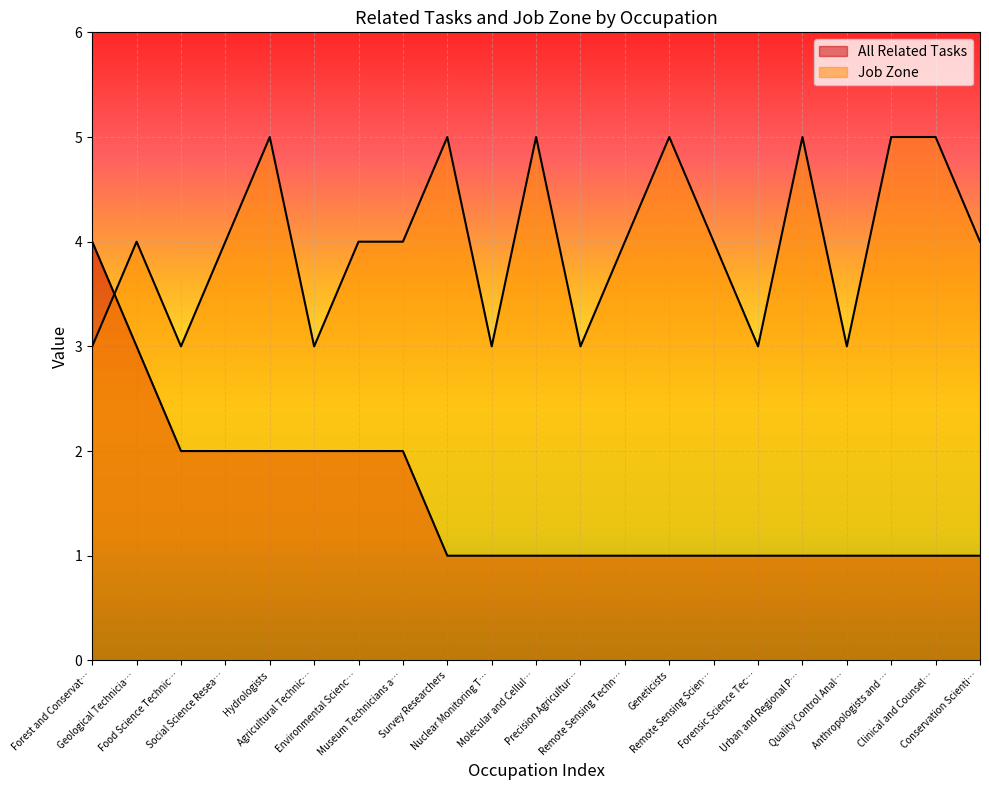

How many series are shown in this chart?

2